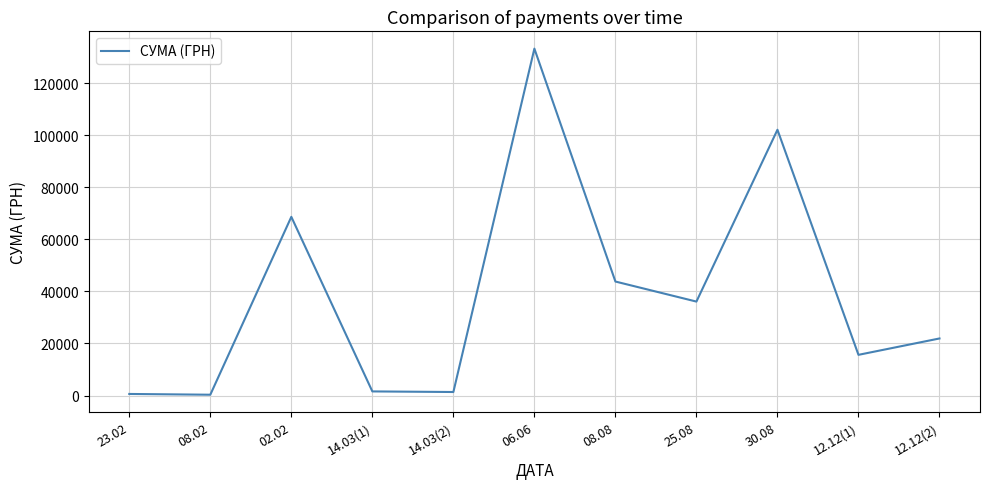

What is the smallest value displayed?

316.6